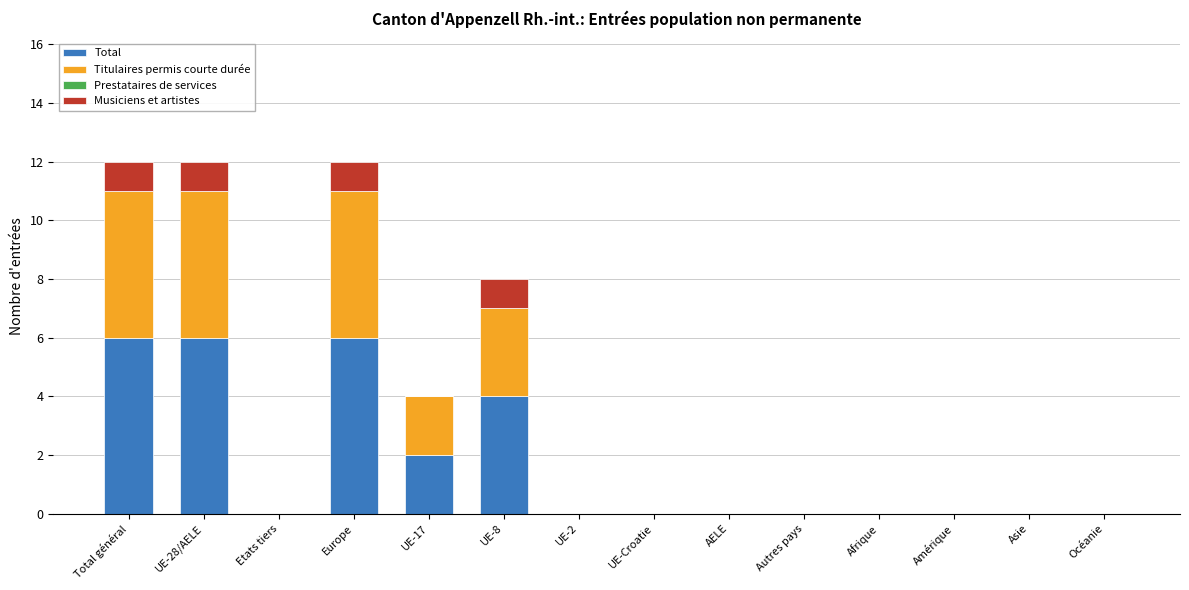

What is the sum of all Total values?

24